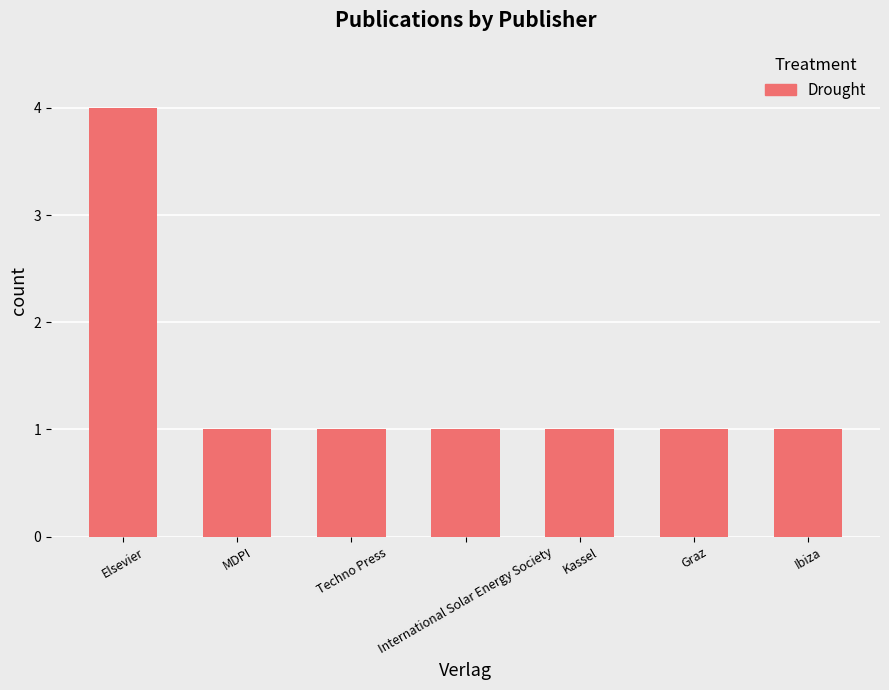

Between Elsevier and Ibiza, which is larger?

Elsevier